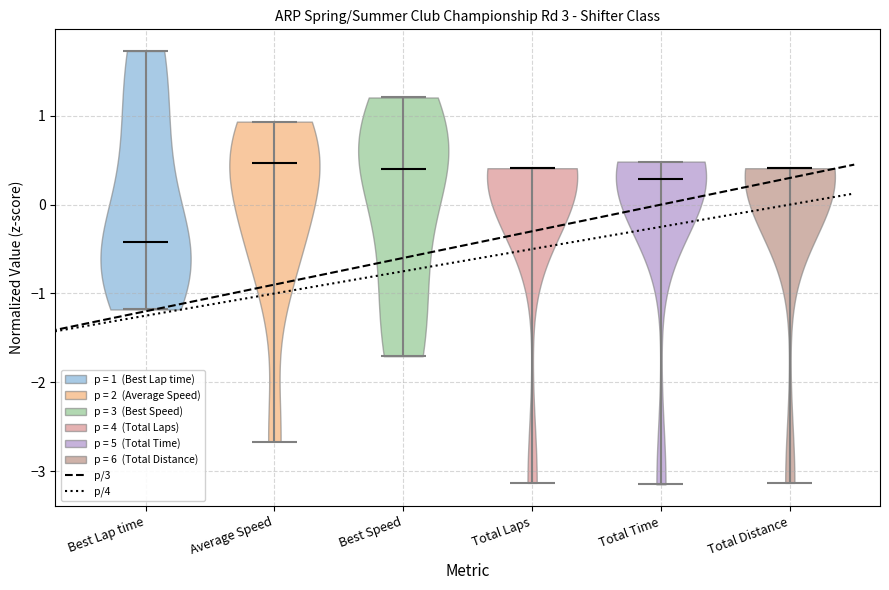

Reading left to right, read every violin against the y-axis: where its median line is, and the lowest and highest points it reaches. The values are not printed on the chart, so give them approximately, as read against the axis.

Best Lap time: median line -0.4, lowest point -1.2, highest point 1.7
Average Speed: median line 0.5, lowest point -2.7, highest point 0.9
Best Speed: median line 0.4, lowest point -1.7, highest point 1.2
Total Laps: median line 0.4, lowest point -3.1, highest point 0.4
Total Time: median line 0.3, lowest point -3.1, highest point 0.5
Total Distance: median line 0.4, lowest point -3.1, highest point 0.4